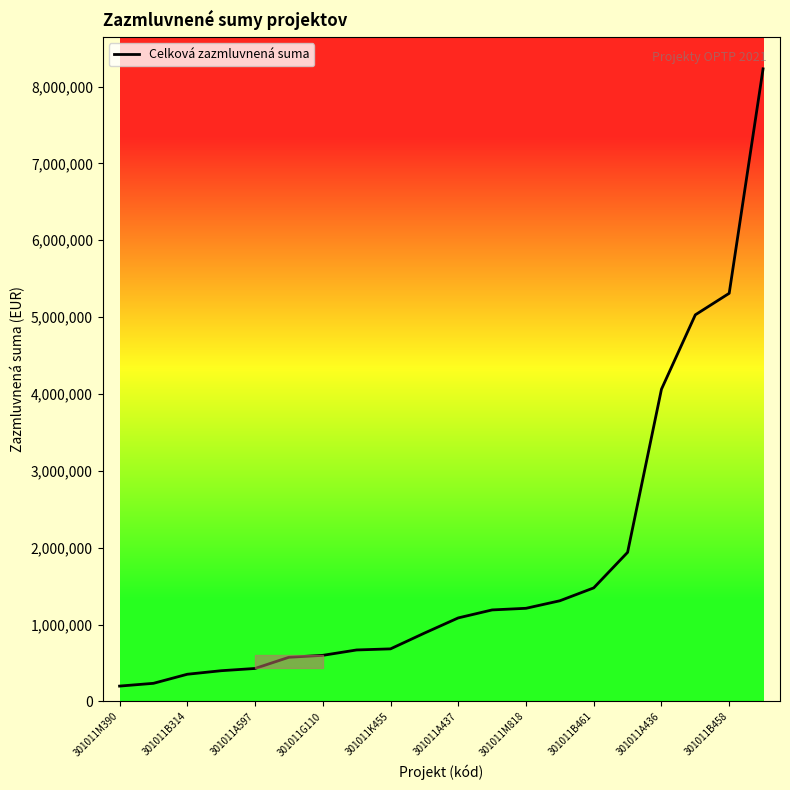

What is the minimum value shown in the chart?

200000